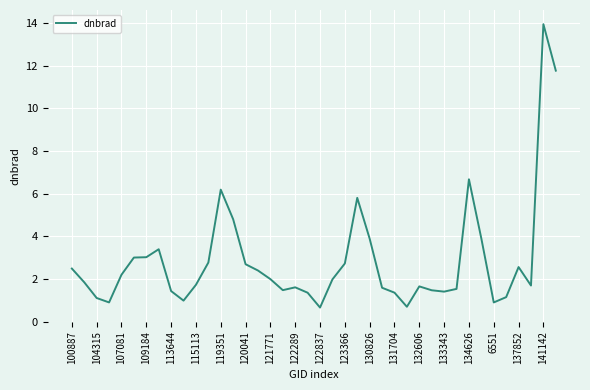

What is the greatest value displayed?

14.0